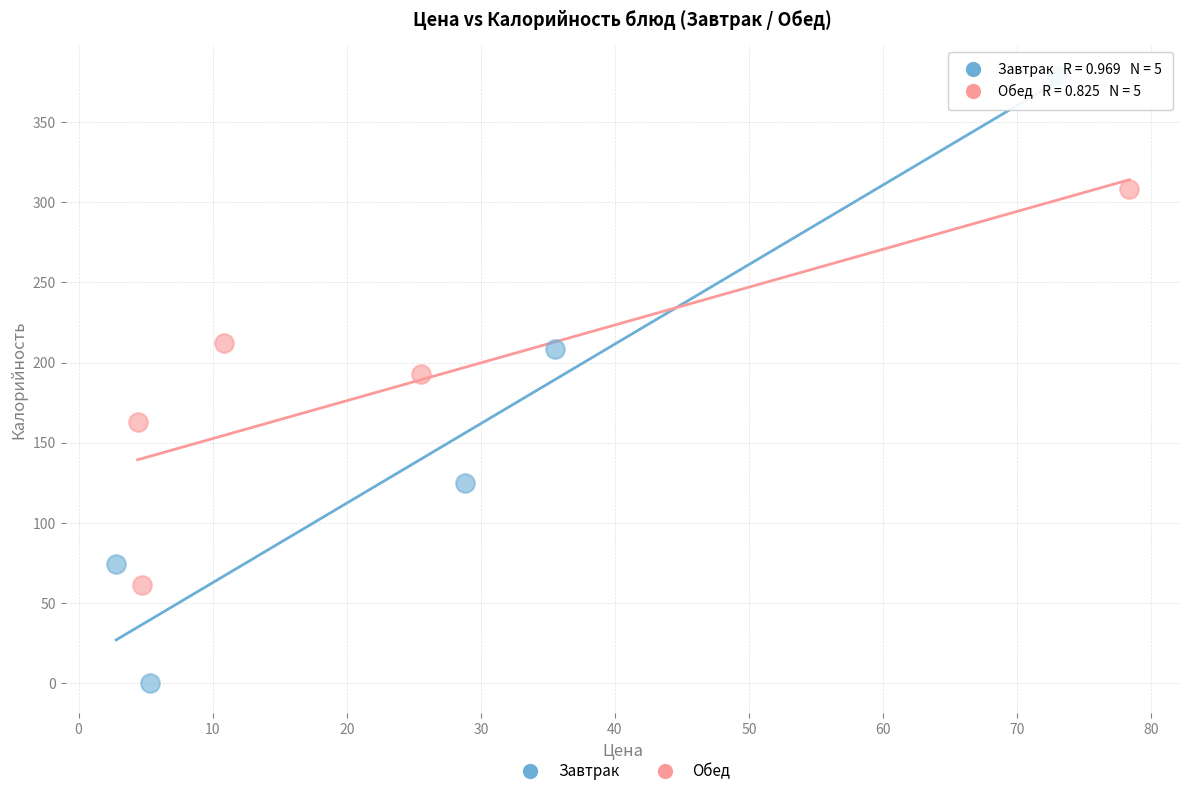

Which series has the widest spread of Y values?

Завтрак